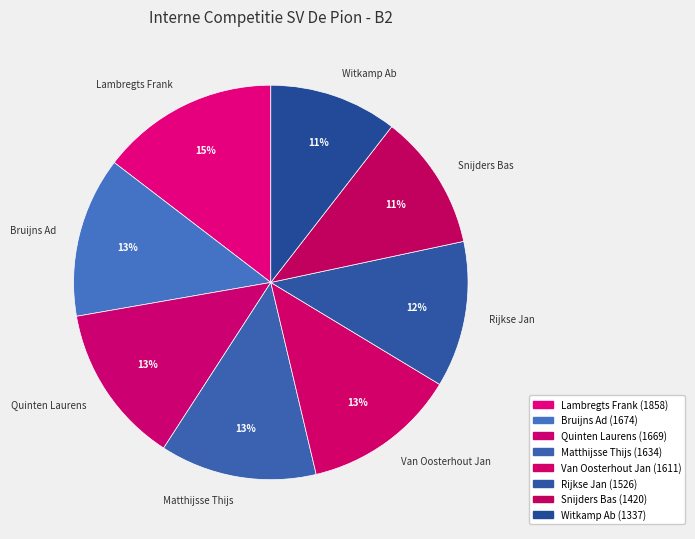

Is the sum of Quinten Laurens and Matthijsse Thijs greater than half?

No